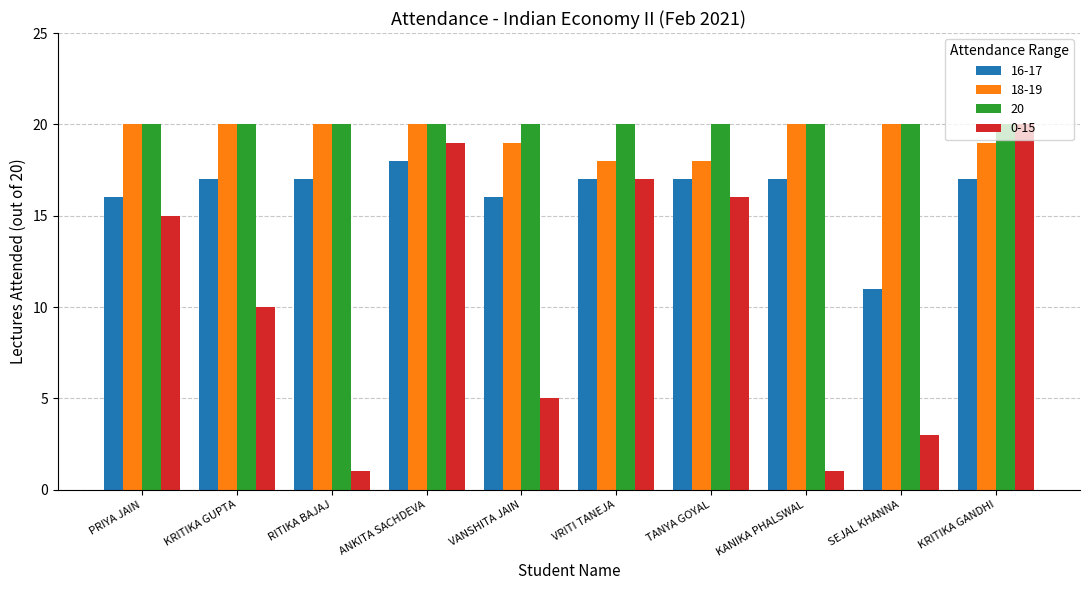

What is the difference between the maximum and second lowest values in the 0-15 series?

19